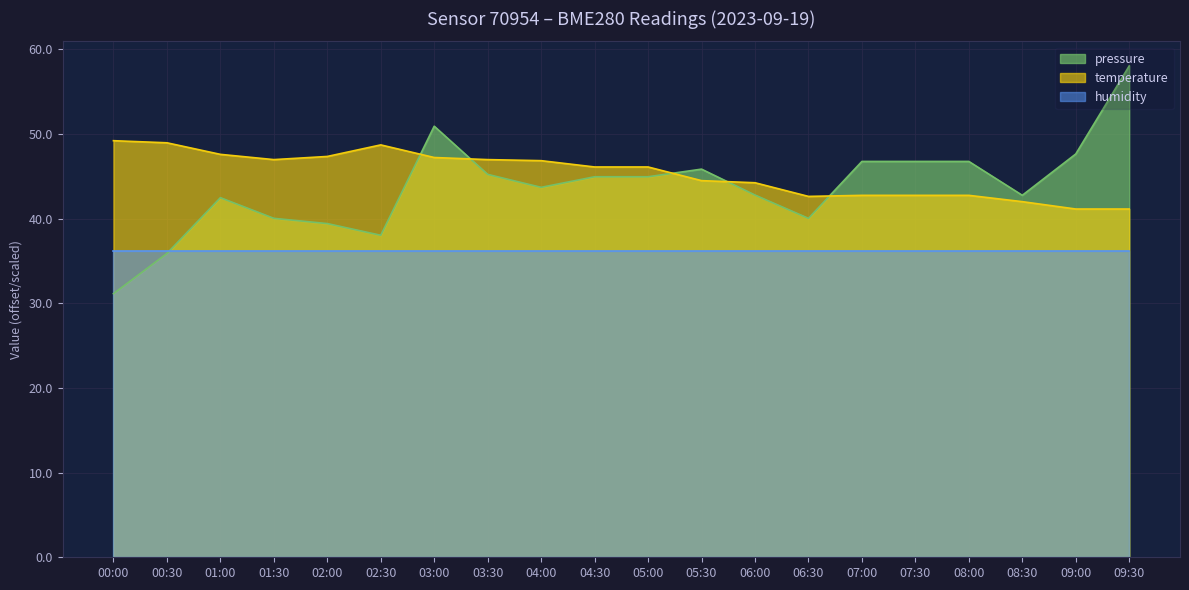

What value does the temperature series have at 09:30?

41.1